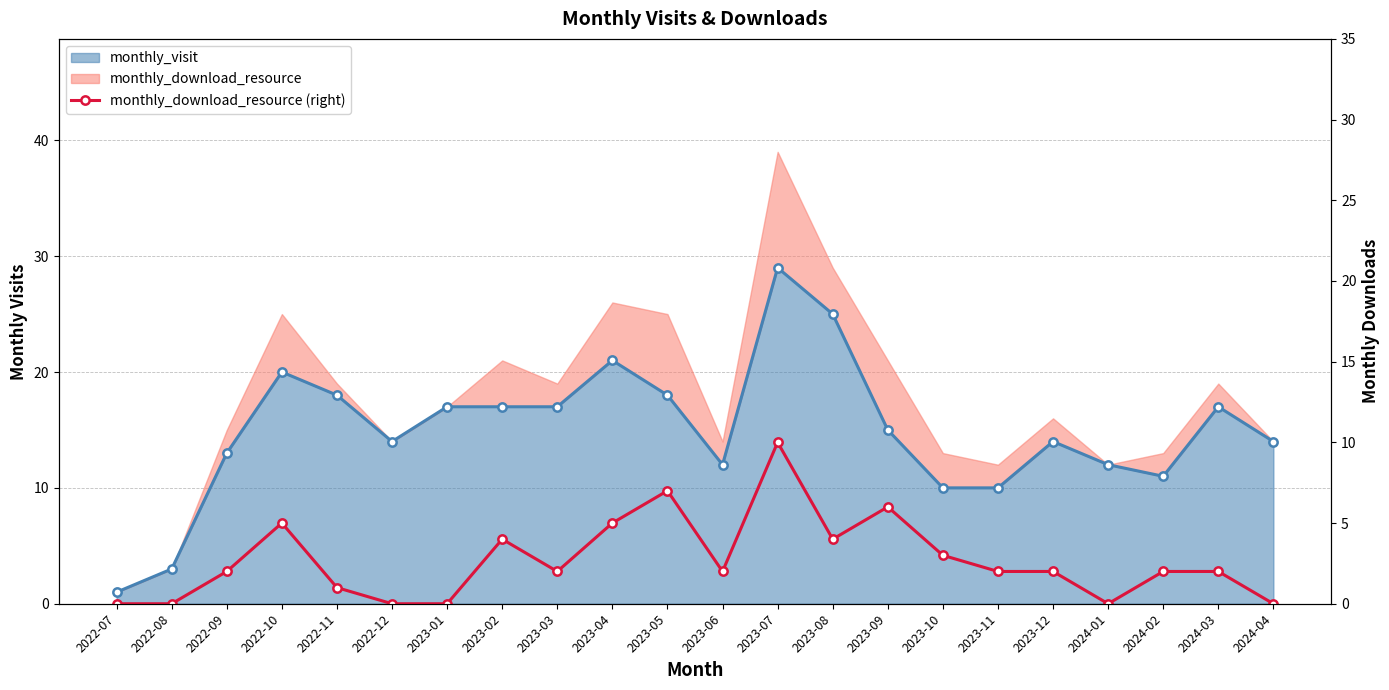

True or false: the data shows 1 at 2023-12.

False